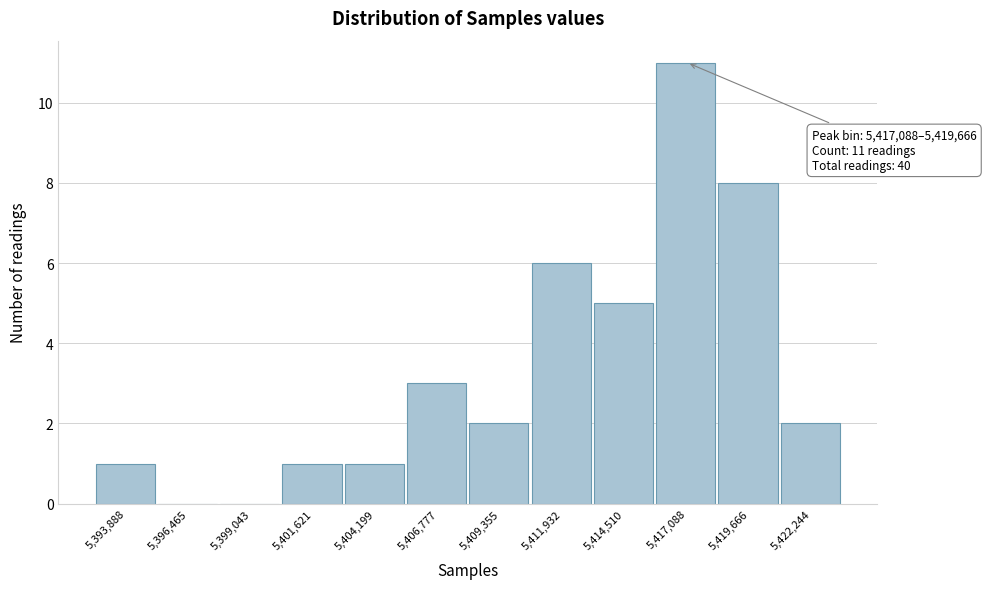

Reading right to left, list all the values displayed in this chart.

5,422,244=2	5,419,666=8	5,417,088=11	5,414,510=5	5,411,932=6	5,409,355=2	5,406,777=3	5,404,199=1	5,401,621=1	5,399,043=0	5,396,465=0	5,393,888=1